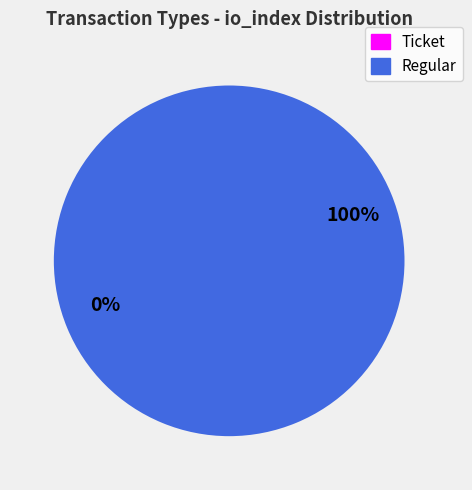

Is it true that Regular is 100% of the pie?

True